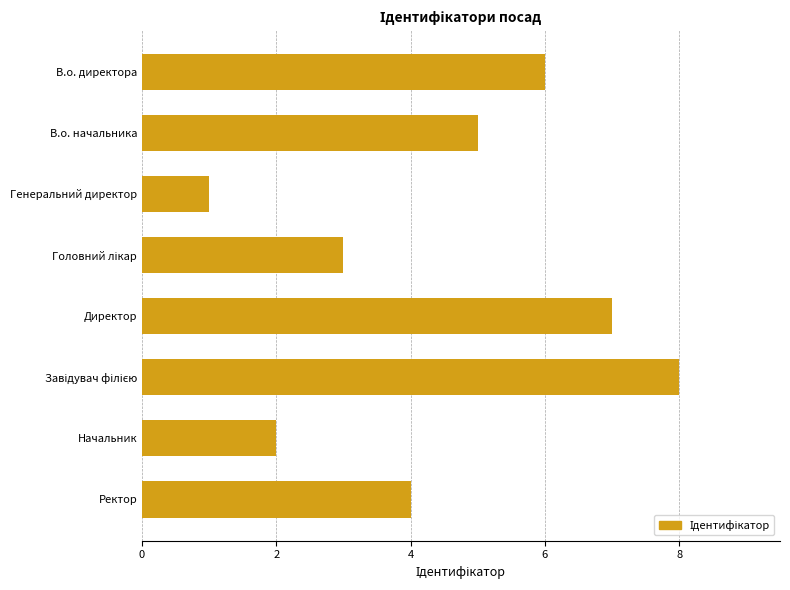

What value does the data have at В.о. директора?

6